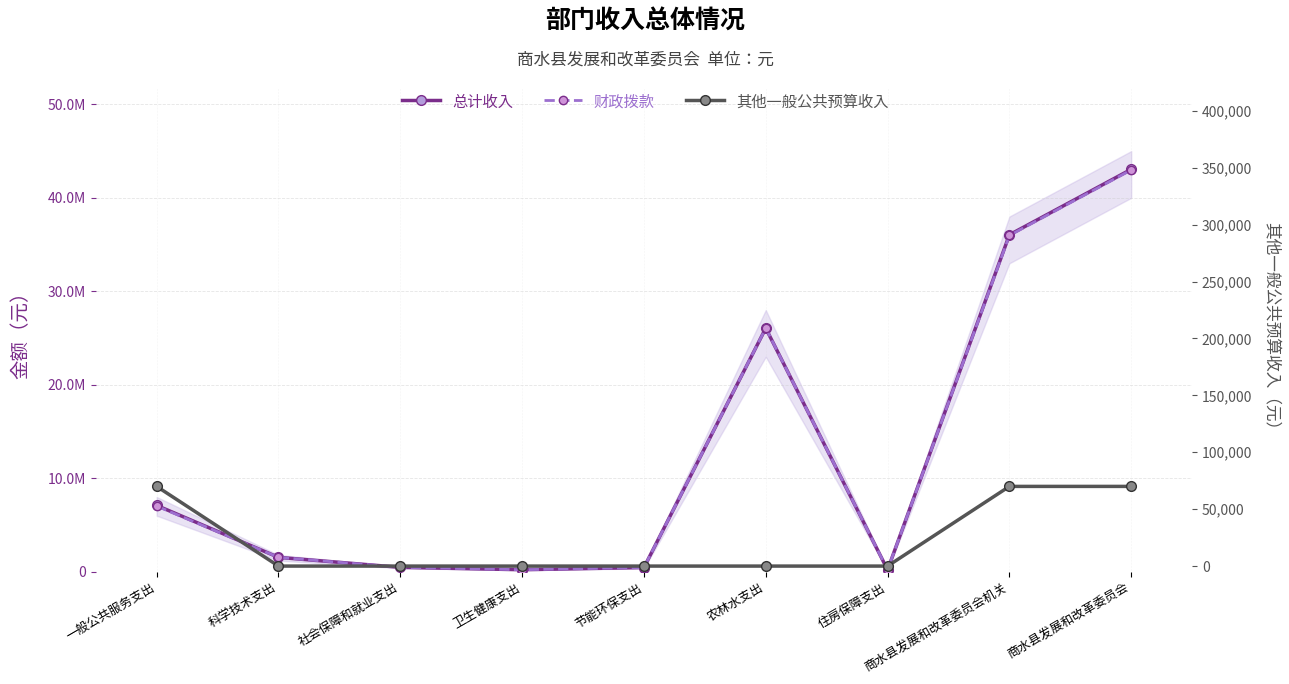

At which category does the chart reach its minimum across all series?

科学技术支出